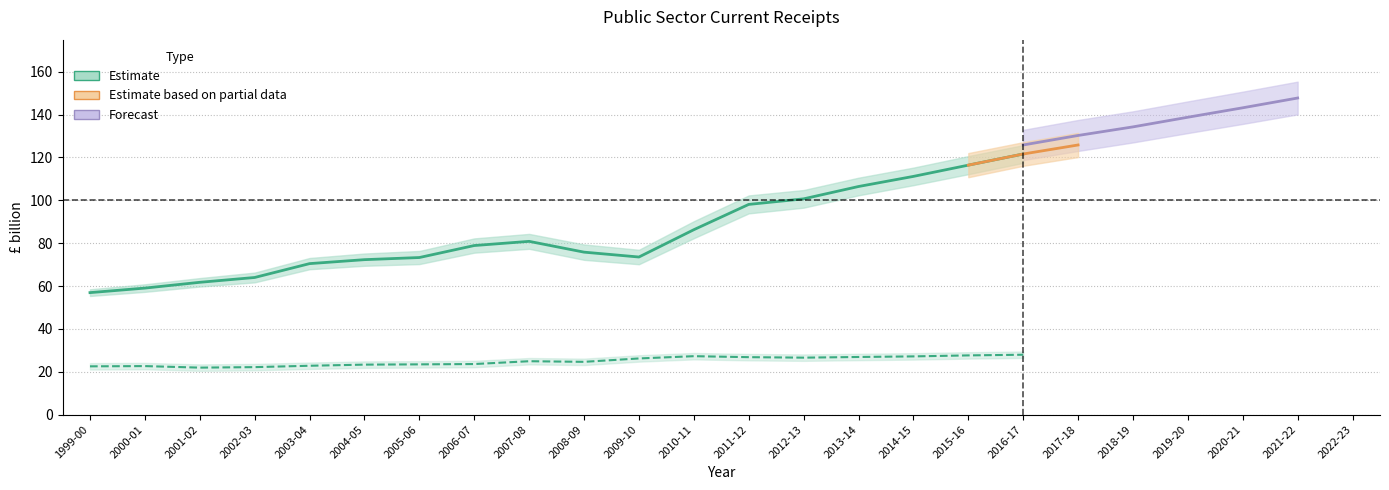

Reading left to right, what are all the values shown in this chart?

VAT (net): 56.9	59.0	61.7	64.0	70.5	72.3	73.3	78.9	80.9	75.8	73.5	86.3	98.1	100.7	106.5	111.2	116.4	121.6
Fuel duties: 22.5	22.6	21.9	22.1	22.8	23.3	23.4	23.6	24.9	24.6	26.2	27.3	26.8	26.6	26.9	27.2	27.6	27.9